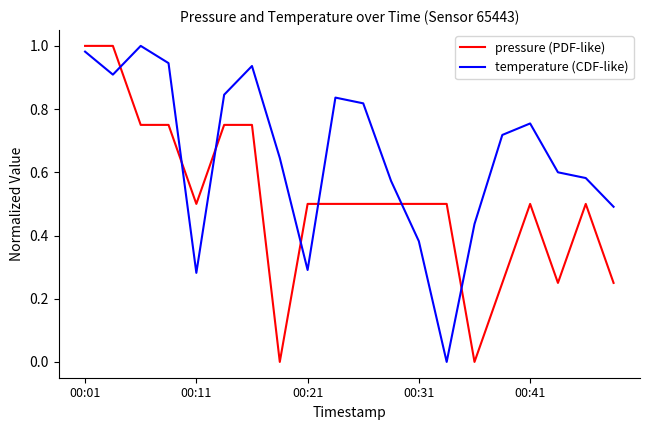

How many intersections are there between pressure (PDF-like) and temperature (CDF-like)?

7